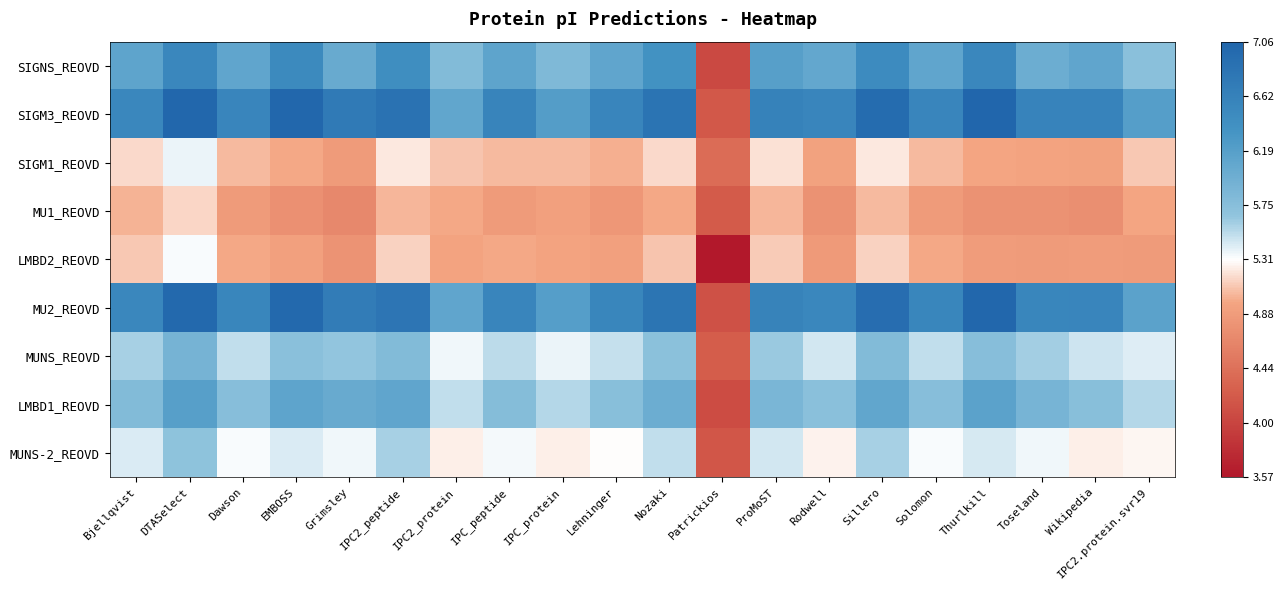

Which series changed the most between DTASelect and ProMoST?

SIGM3_REOVD